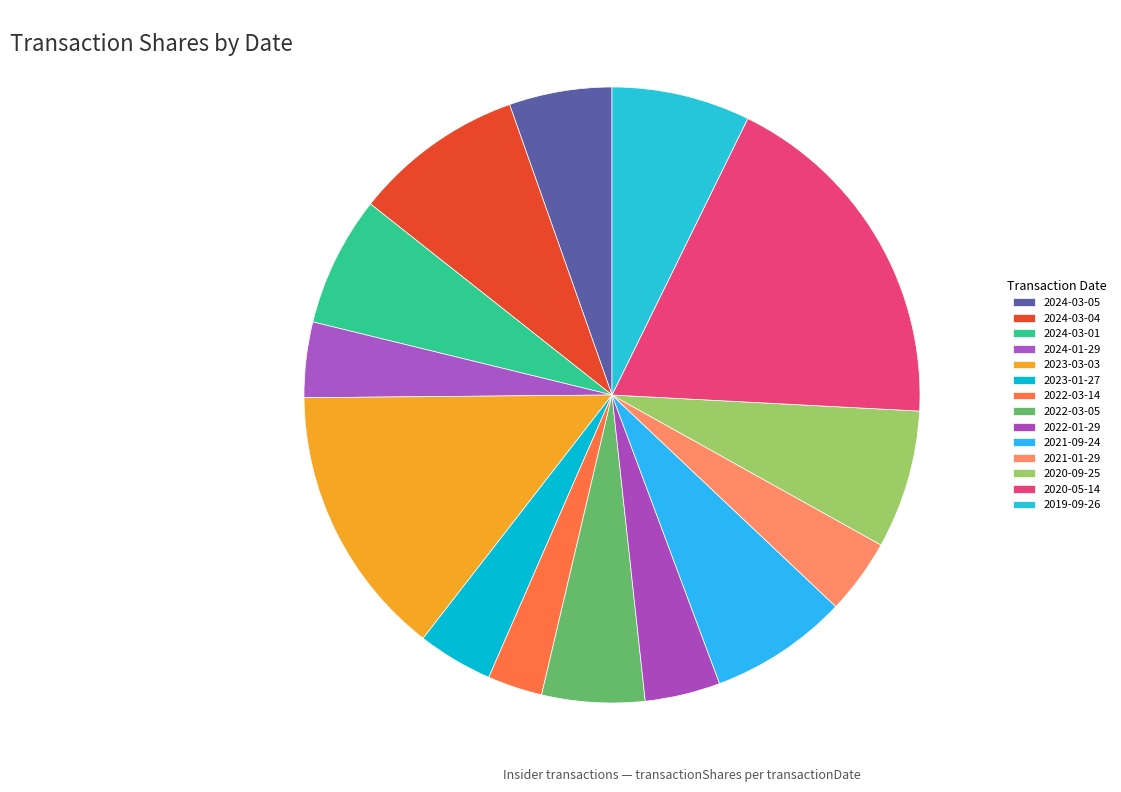

To the nearest percent, what percentage of the pie is 2024-03-04?

9%